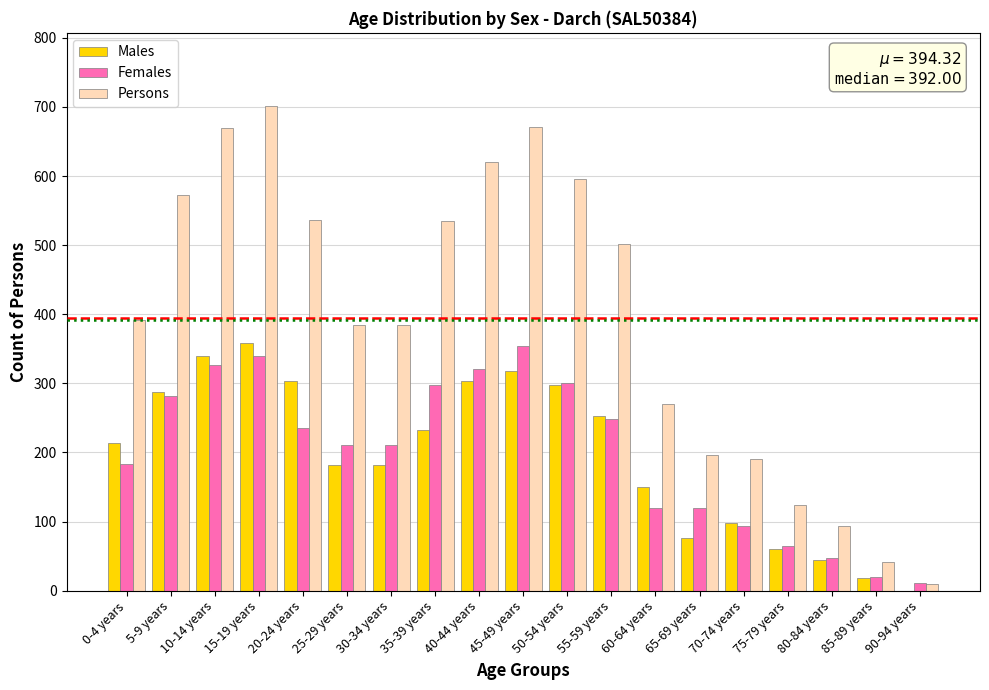

What is the total value across all series at 25-29 years?

778